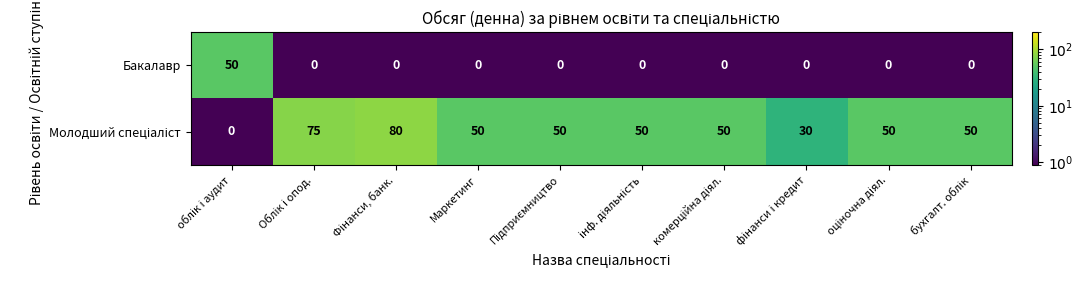

What is the difference between the maximum and minimum values in the Бакалавр series?

50